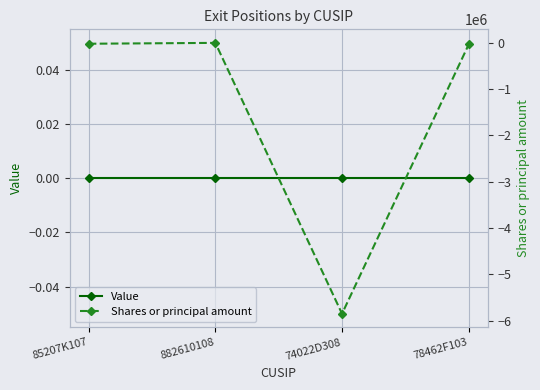

Which series has the largest range (max minus min)?

Shares or principal amount